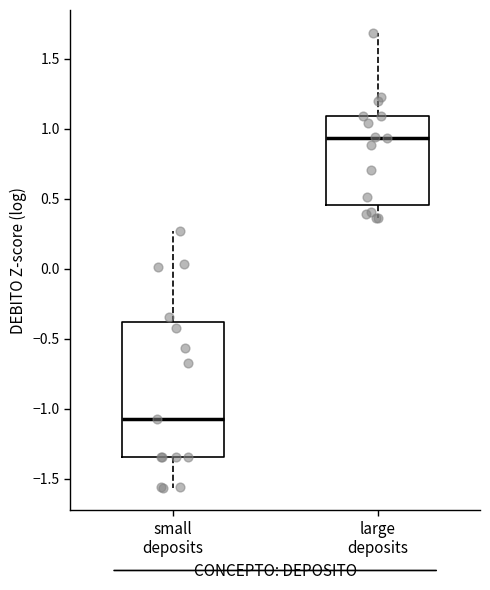

Where is the upper edge of the box for small deposits on the y-axis? The values are not printed on the chart, so give them approximately, as read against the axis.

-0.40